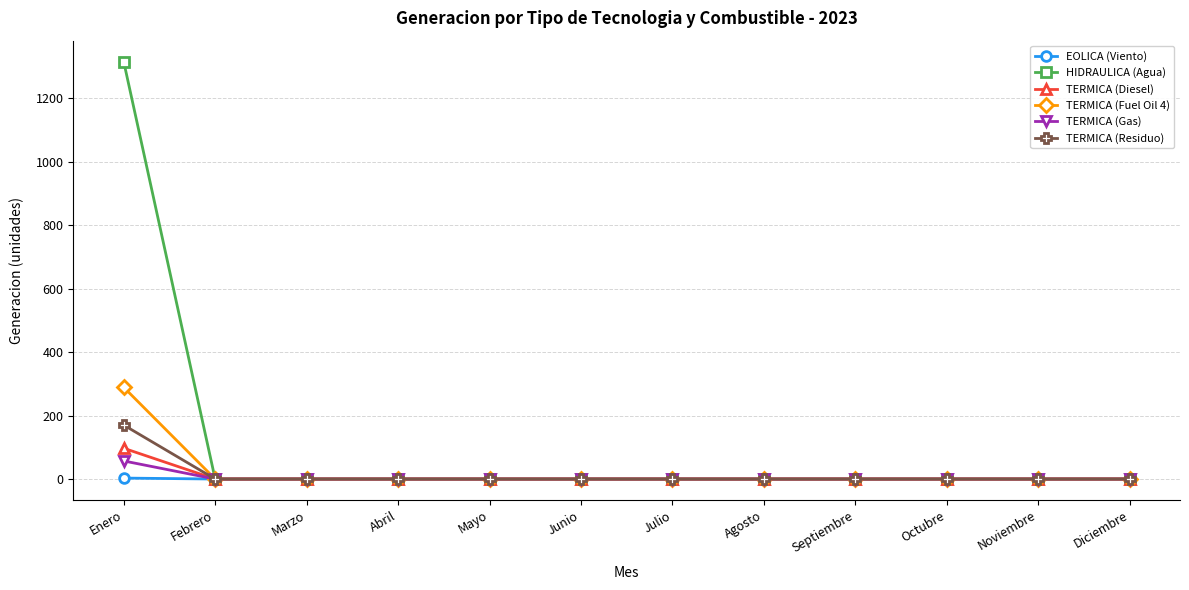

What are all the series names shown in the legend?

EOLICA (Viento), HIDRAULICA (Agua), TERMICA (Diesel), TERMICA (Fuel Oil 4), TERMICA (Gas), TERMICA (Residuo)